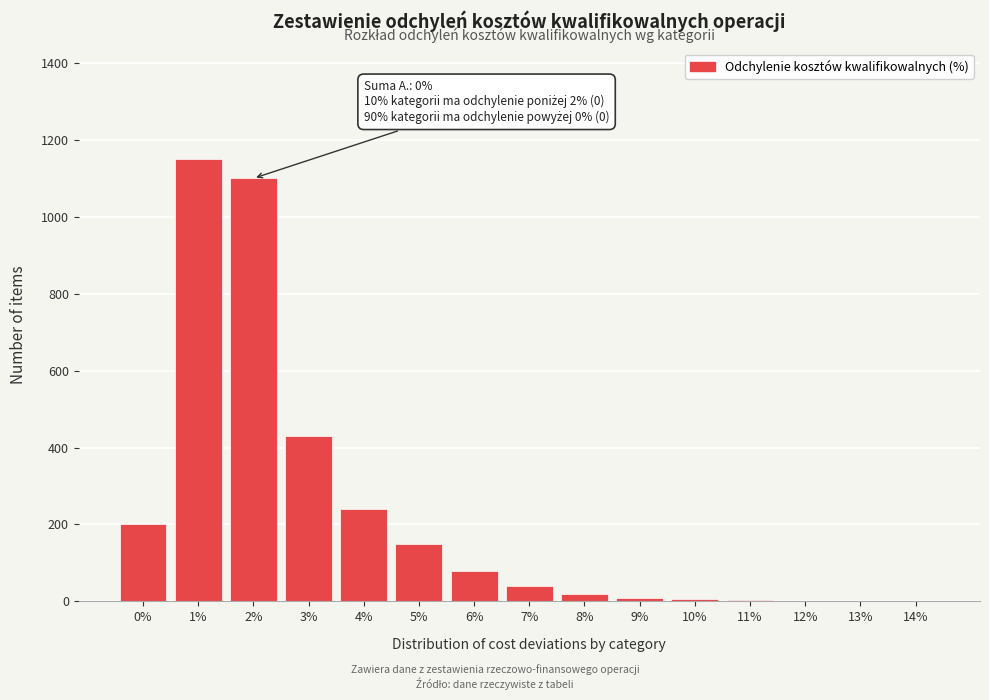

What is the sum of all values?

3432